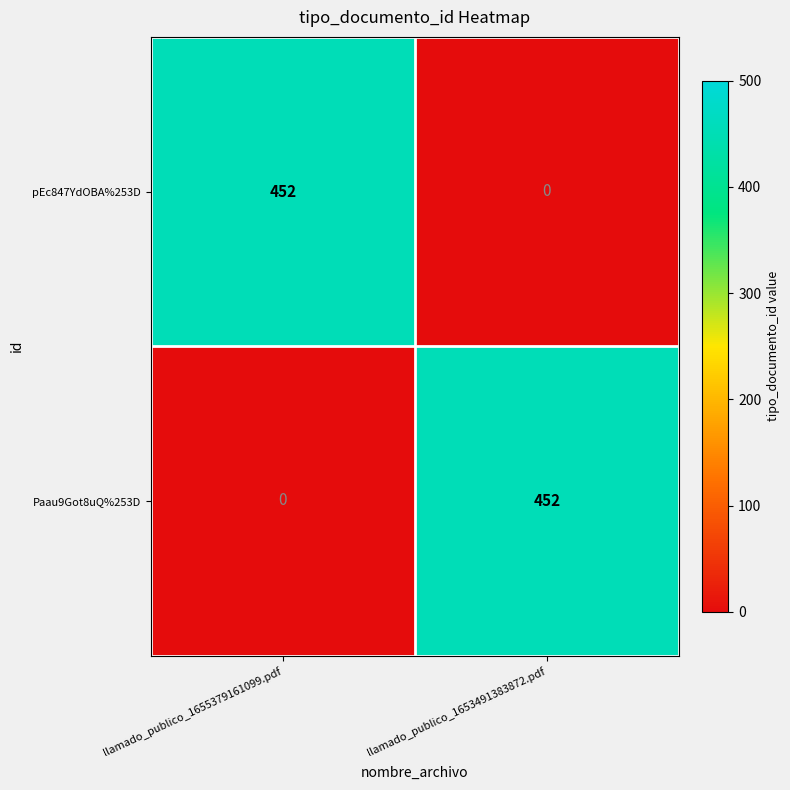

Rank the series at llamado_publico_1655379161099.pdf from lowest to highest value.

Paau9Got8uQ%253D, pEc847YdOBA%253D